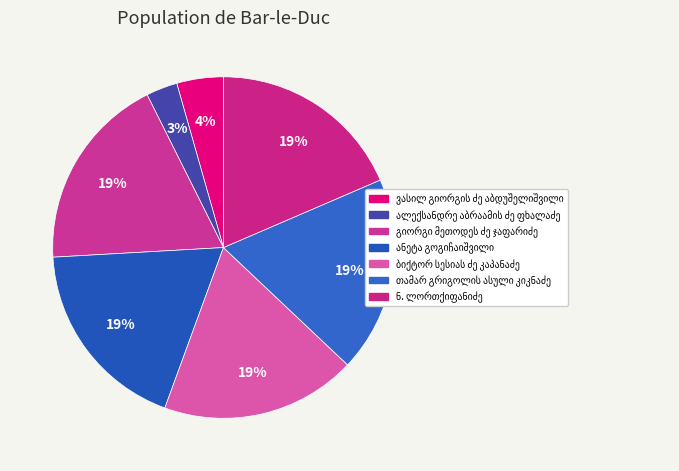

Combined, what portion of the pie is ბიქტორ სესიას ძე კაპანაძე and ნ. ლორთქიფანიძე?

37.1%